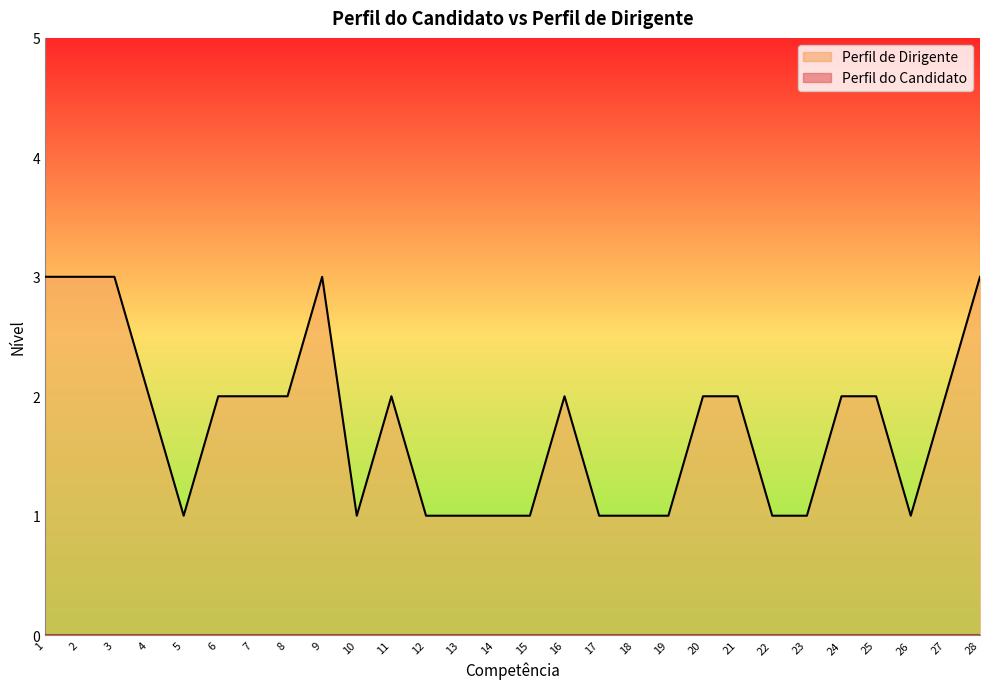

Which category has the highest value across all series?

1